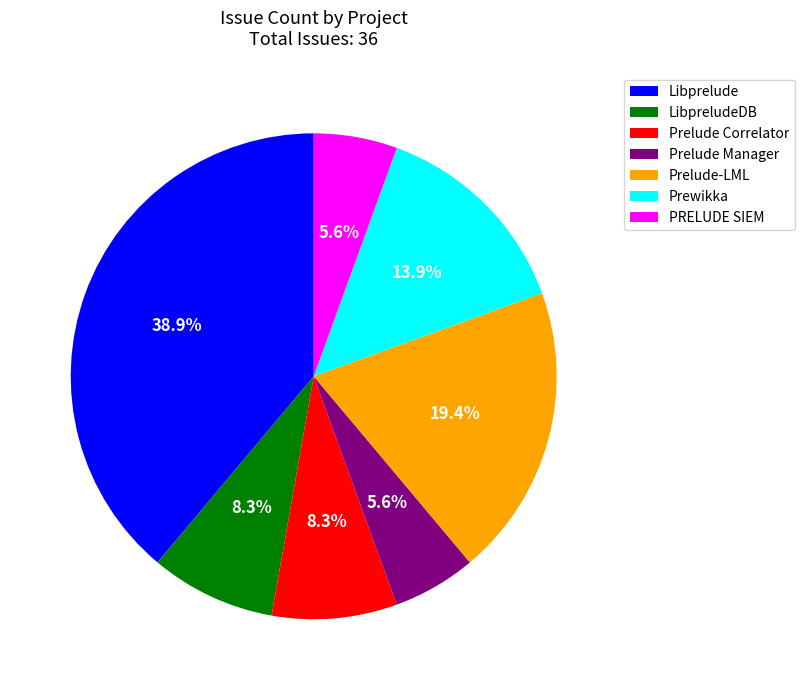

To the nearest percent, what portion does Prelude-LML represent?

19%